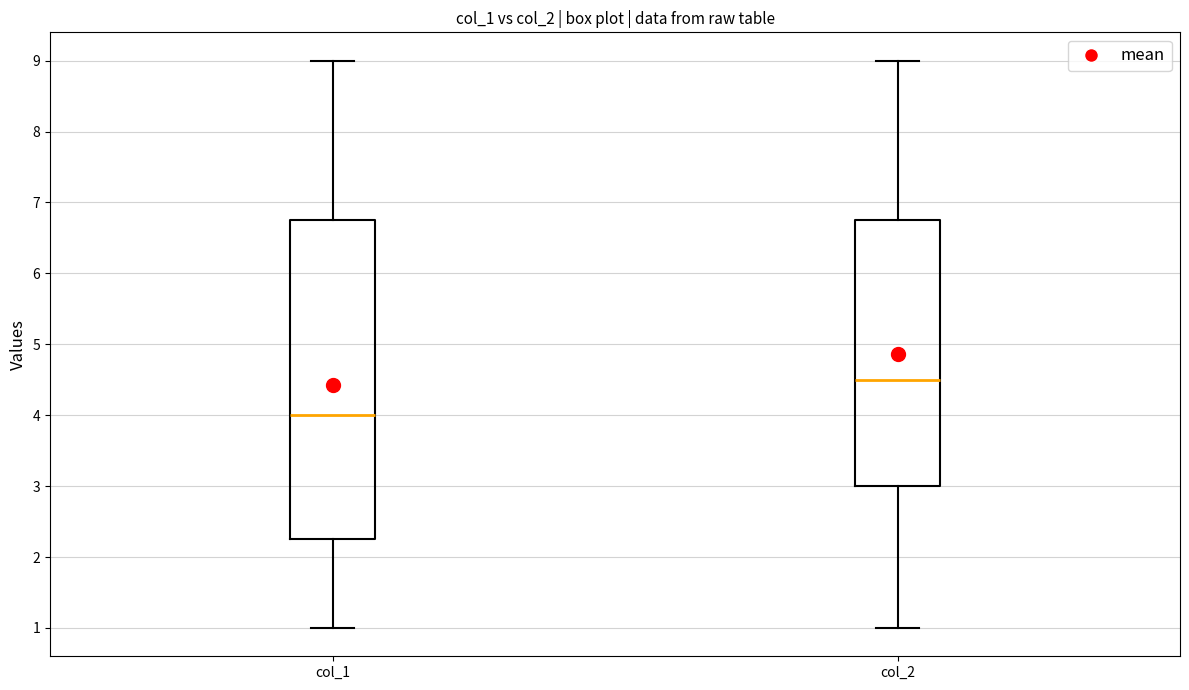

Which box has the lowest median line?

col_1